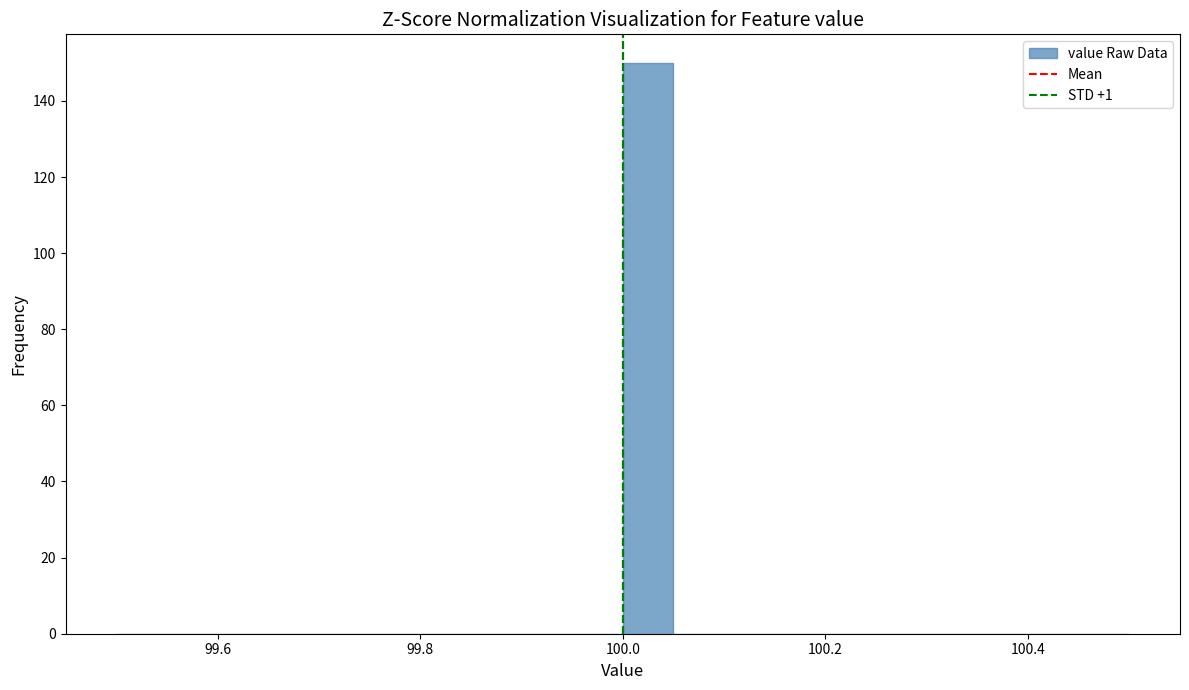

Read against the x-axis, roughly where is the centre of the tallest bar?

100.02